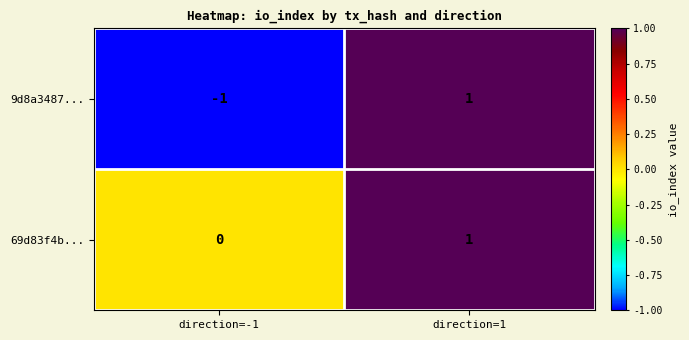

True or false: 69d83f4b... has a value of 2 at direction=1.

False